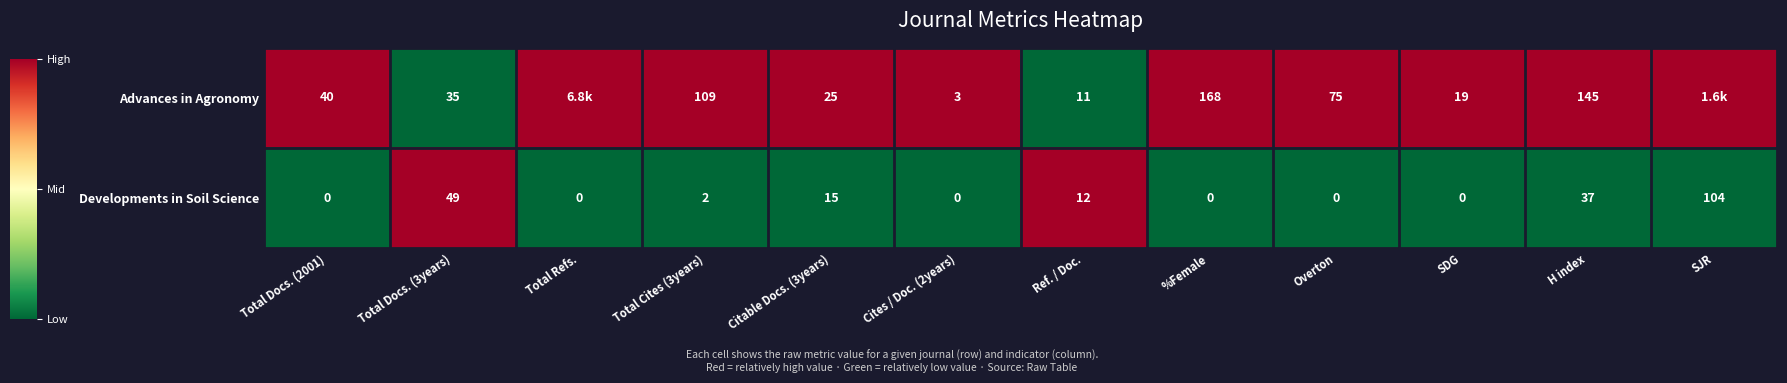

What is the difference between the second highest and minimum values in the Developments in Soil Science series?

49